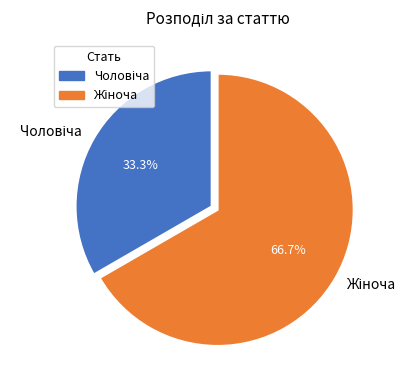

How many slices are in this pie chart?

2